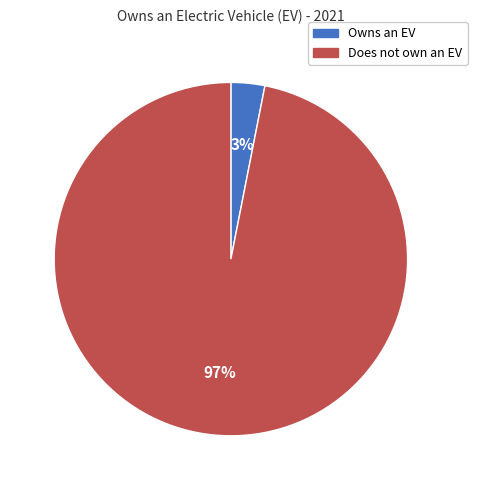

To the nearest percent, what is the average slice percentage?

50%